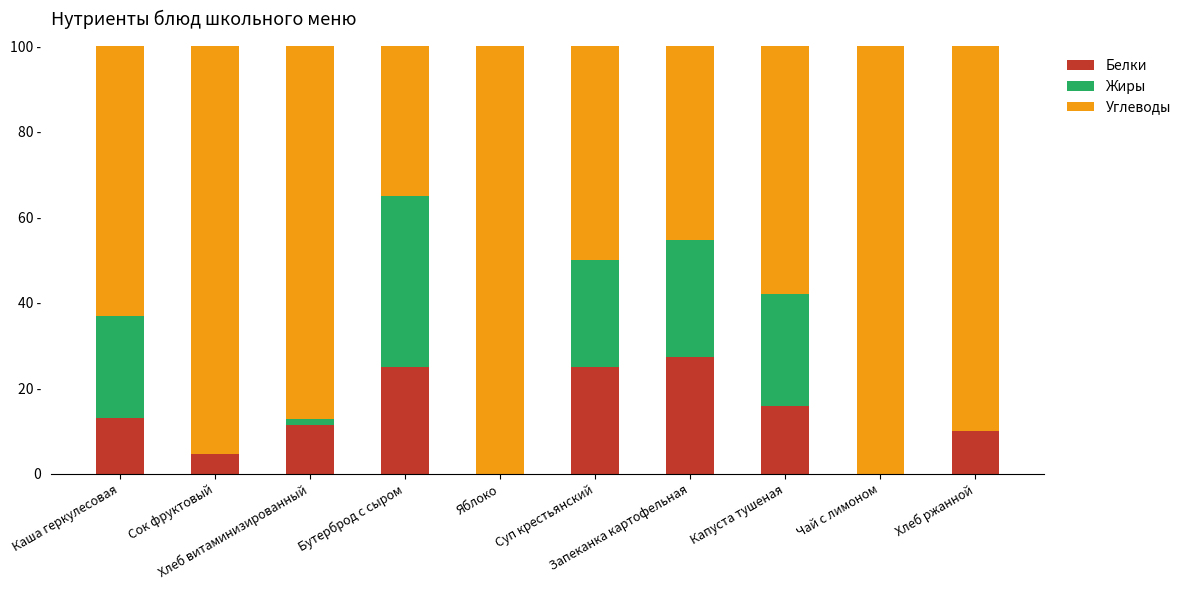

The value of Белки at Яблоко is 0.0. True or false?

True